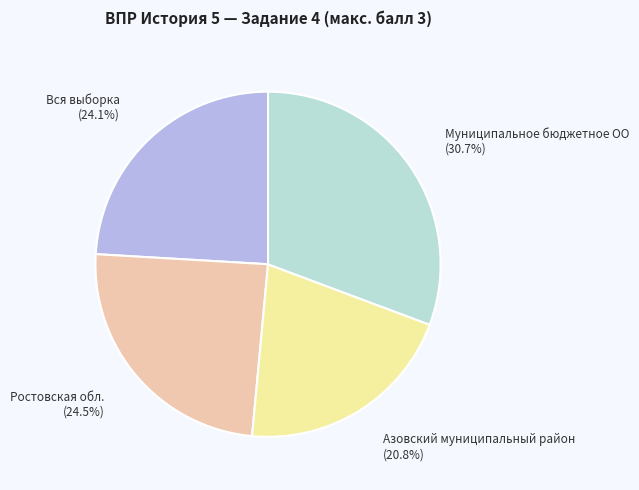

Is Ростовская обл. the majority of the pie?

No